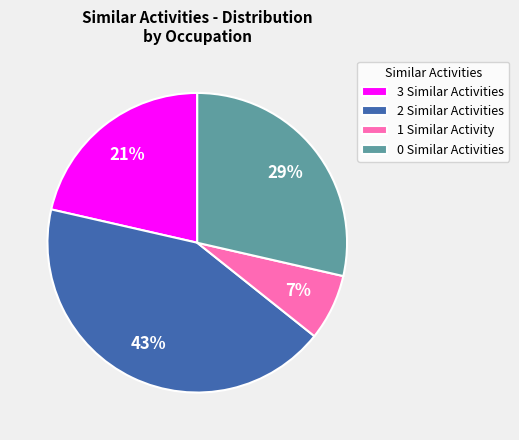

To the nearest percent, what is the difference between the 2 Similar Activities and 0 Similar Activities slice percentages?

14%